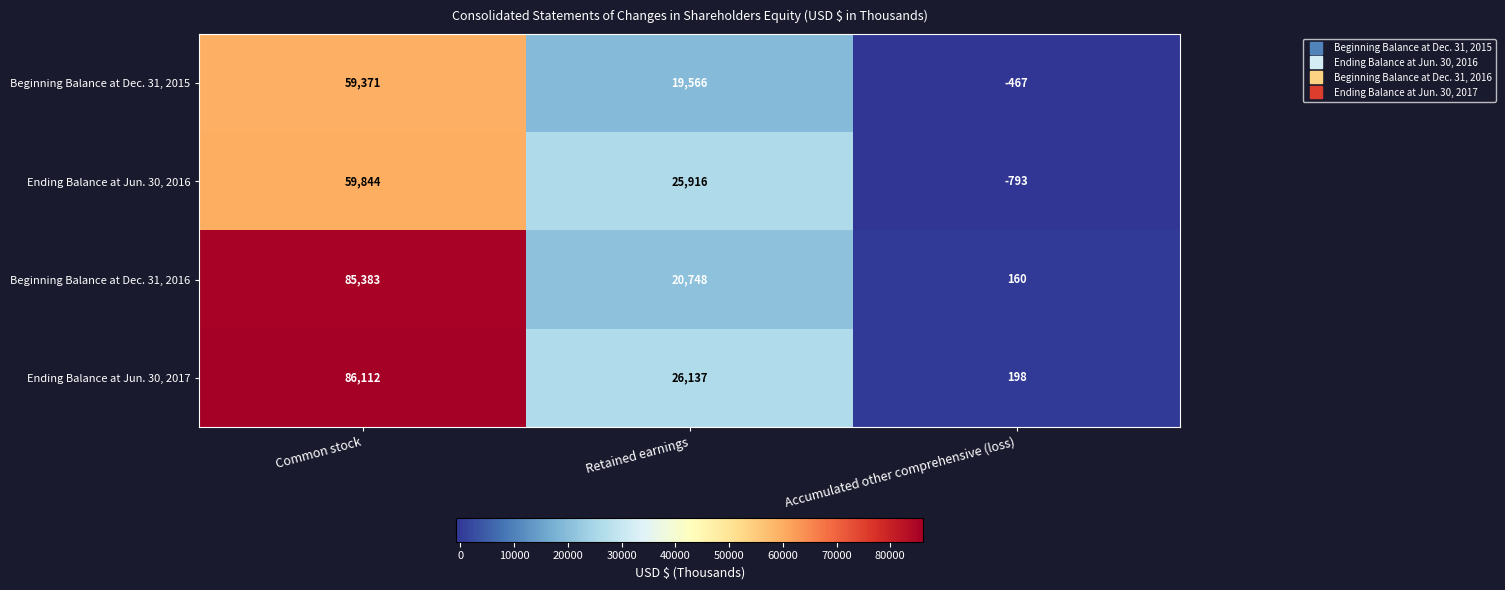

What is the total value across all series at Common stock?

290710